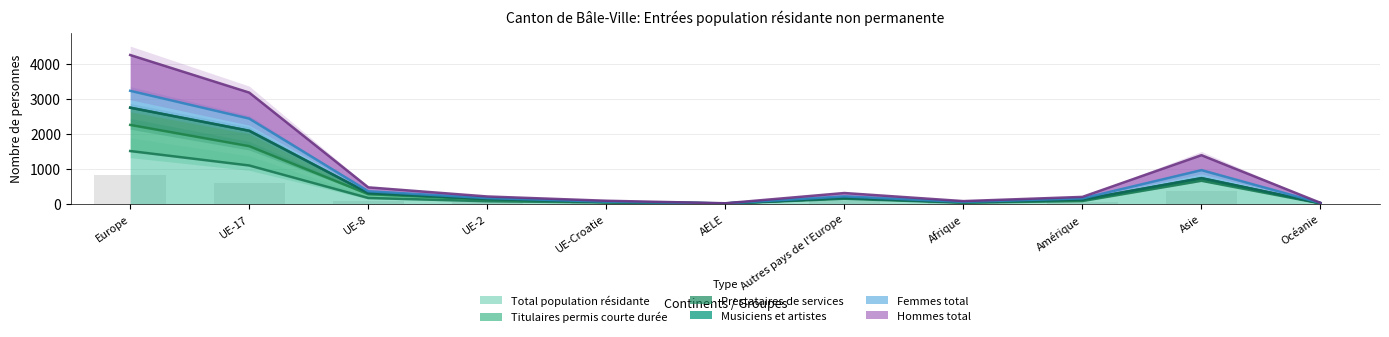

What position from the right is Océanie?

1